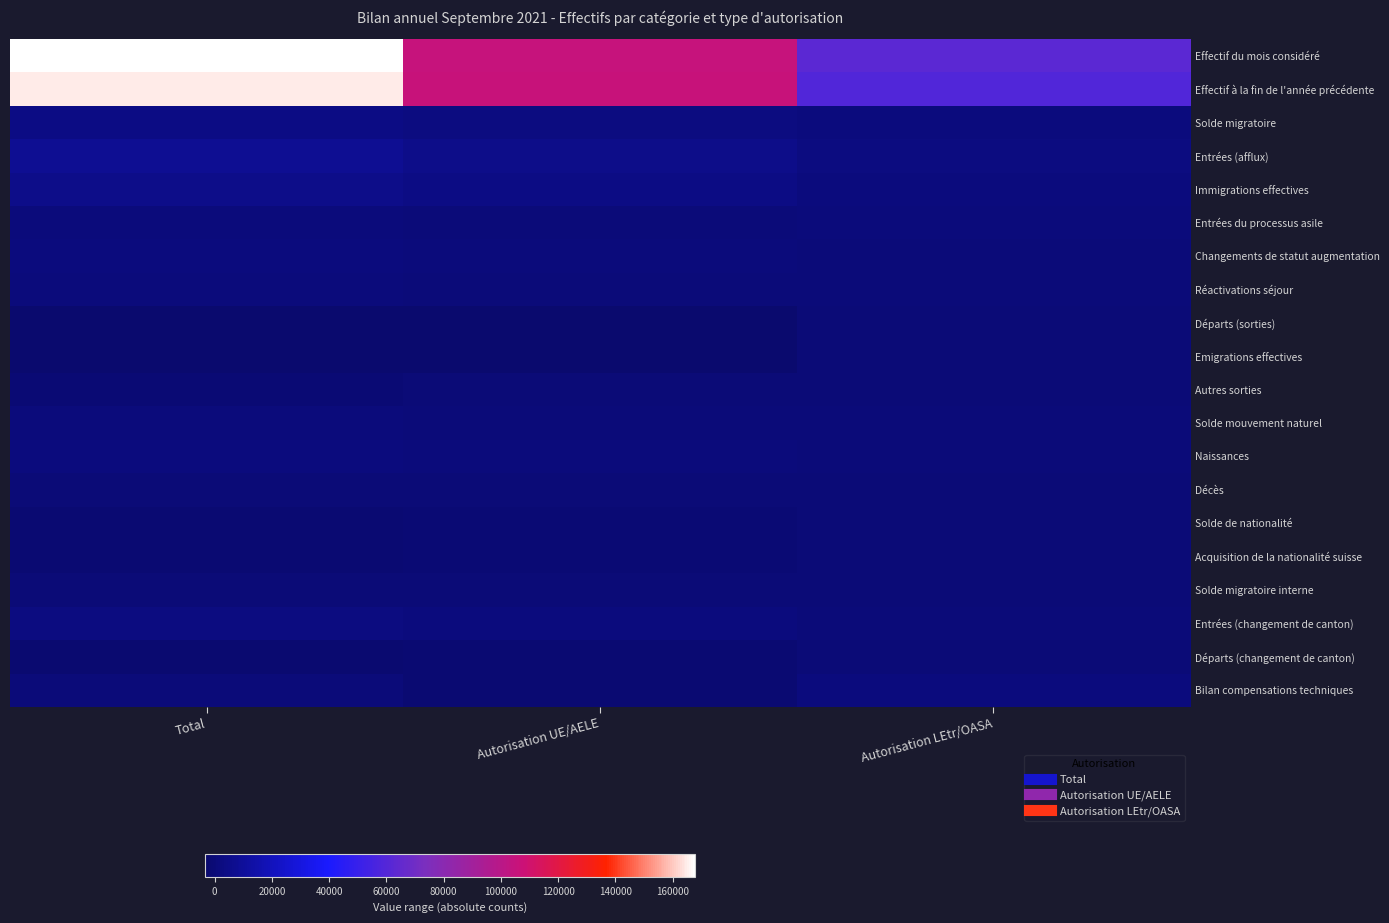

Reading left to right, what are all the values shown in this chart?

Effectif du mois considéré: Total=167774	Autorisation UE/AELE=105332	Autorisation LEtr/OASA=62442
Effectif à la fin de l'année précédente: Total=164978	Autorisation UE/AELE=105695	Autorisation LEtr/OASA=59283
Solde migratoire: Total=3768	Autorisation UE/AELE=1953	Autorisation LEtr/OASA=1815
Entrées (afflux): Total=7604	Autorisation UE/AELE=5086	Autorisation LEtr/OASA=2518
Immigrations effectives: Total=5284	Autorisation UE/AELE=3841	Autorisation LEtr/OASA=1443
Entrées du processus asile: Total=916	Autorisation UE/AELE=3	Autorisation LEtr/OASA=913
Changements de statut augmentation: Total=1404	Autorisation UE/AELE=1242	Autorisation LEtr/OASA=162
Réactivations séjour: Total=670	Autorisation UE/AELE=354	Autorisation LEtr/OASA=316
Départs (sorties): Total=-3401	Autorisation UE/AELE=-2826	Autorisation LEtr/OASA=-575
Emigrations effectives: Total=-3394	Autorisation UE/AELE=-2820	Autorisation LEtr/OASA=-574
Autres sorties: Total=-1105	Autorisation UE/AELE=-661	Autorisation LEtr/OASA=-444
Solde mouvement naturel: Total=886	Autorisation UE/AELE=432	Autorisation LEtr/OASA=454
Naissances: Total=1341	Autorisation UE/AELE=772	Autorisation LEtr/OASA=569
Décès: Total=-455	Autorisation UE/AELE=-340	Autorisation LEtr/OASA=-115
Solde de nationalité: Total=-1472	Autorisation UE/AELE=-749	Autorisation LEtr/OASA=-723
Acquisition de la nationalité suisse: Total=-1472	Autorisation UE/AELE=-749	Autorisation LEtr/OASA=-723
Solde migratoire interne: Total=-352	Autorisation UE/AELE=-236	Autorisation LEtr/OASA=-116
Entrées (changement de canton): Total=2273	Autorisation UE/AELE=1800	Autorisation LEtr/OASA=473
Départs (changement de canton): Total=-2625	Autorisation UE/AELE=-2036	Autorisation LEtr/OASA=-589
Bilan compensations techniques: Total=-34	Autorisation UE/AELE=-1763	Autorisation LEtr/OASA=1729